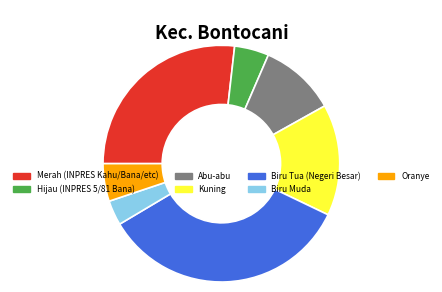

The Biru Tua (Negeri Besar) slice represents 24% of the pie. True or false?

False